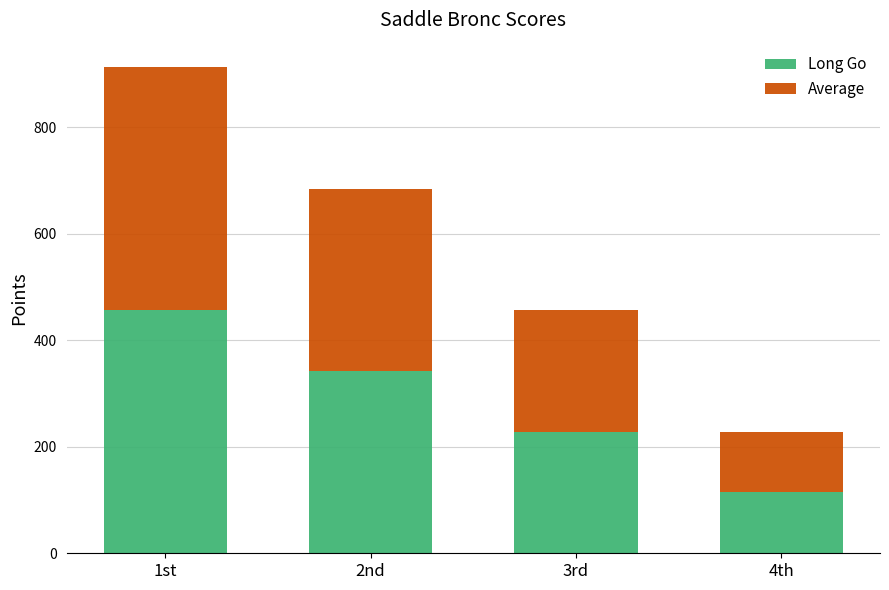

How many categories are shown in the chart?

4